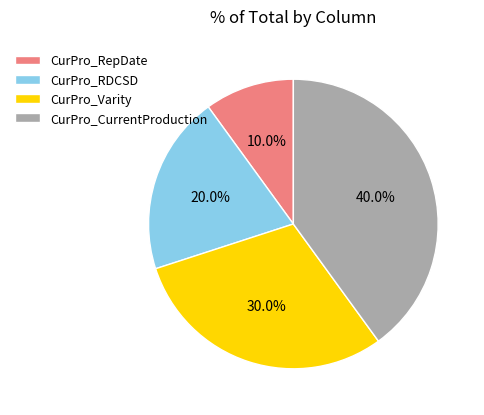

To the nearest percent, what is the difference between the largest and smallest slice percentages?

30%